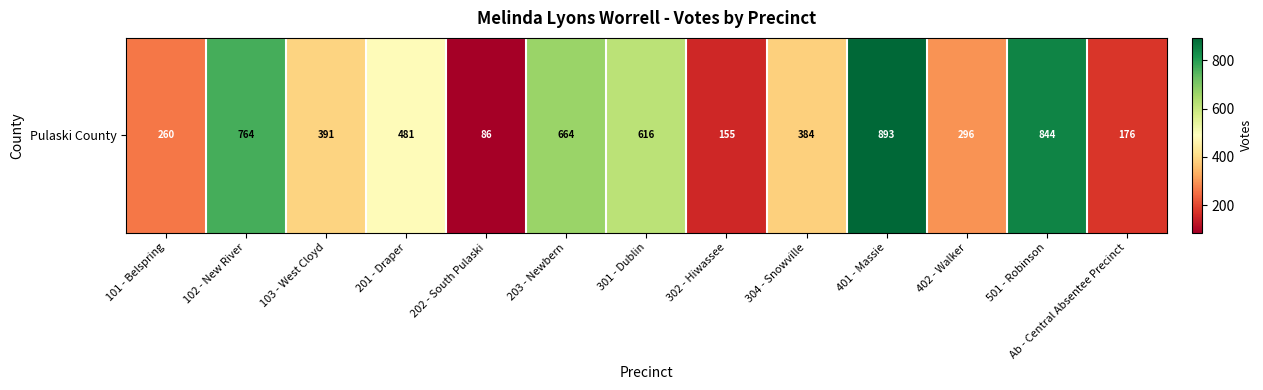

The value at 304 - Snowville is 384. True or false?

True